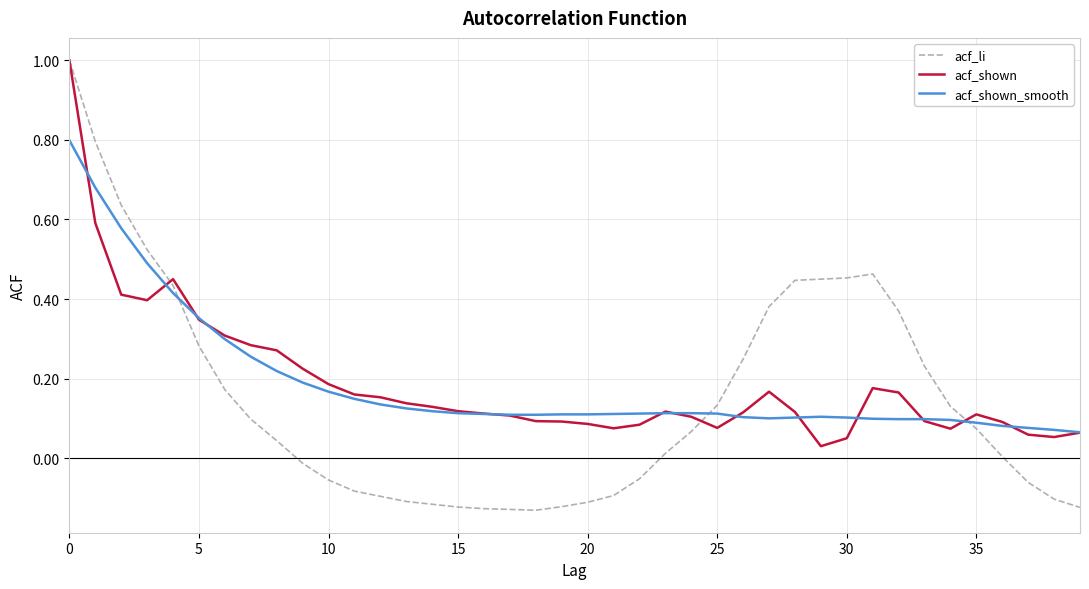

What is the highest value of the acf_shown_smooth series?

0.8